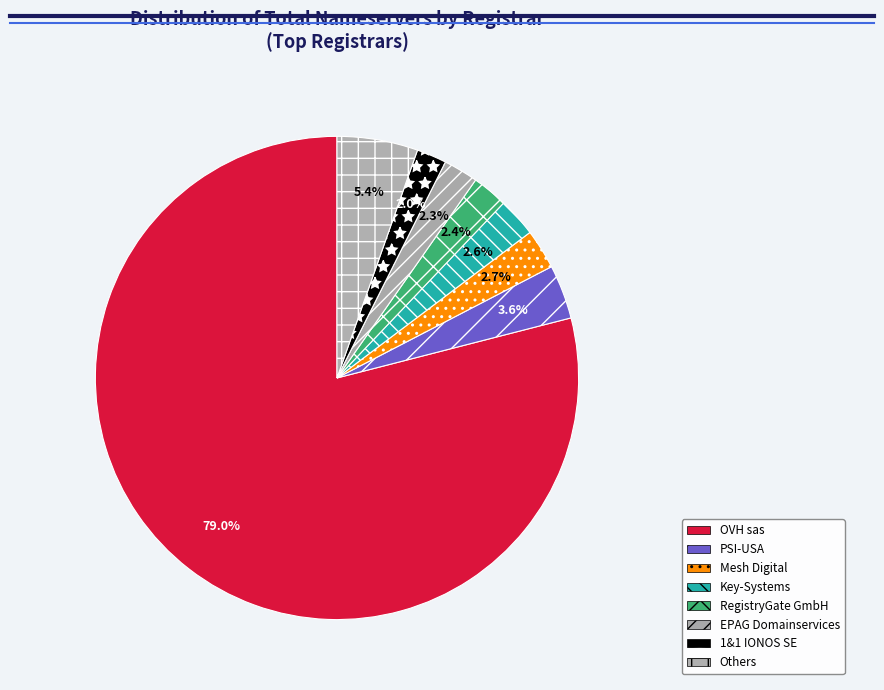

To the nearest percent, what portion does Mesh Digital represent?

3%